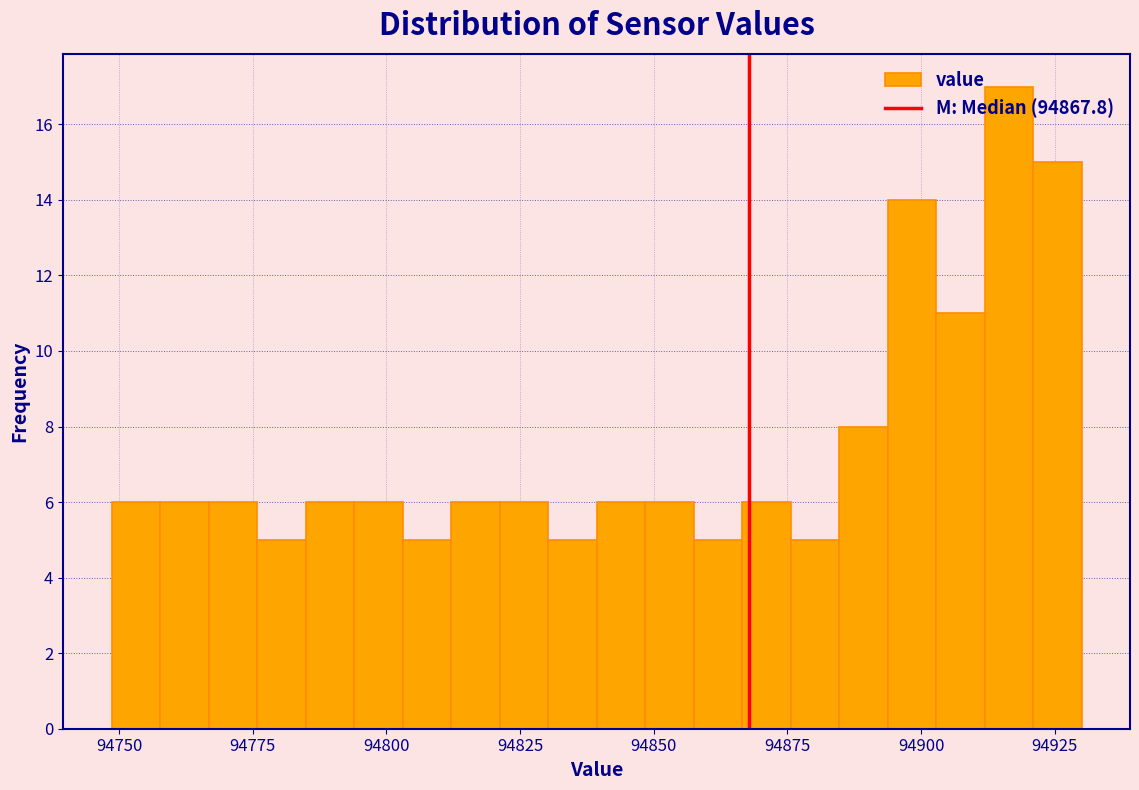

Read against the x-axis, roughly where is the centre of the tallest bar?

94915